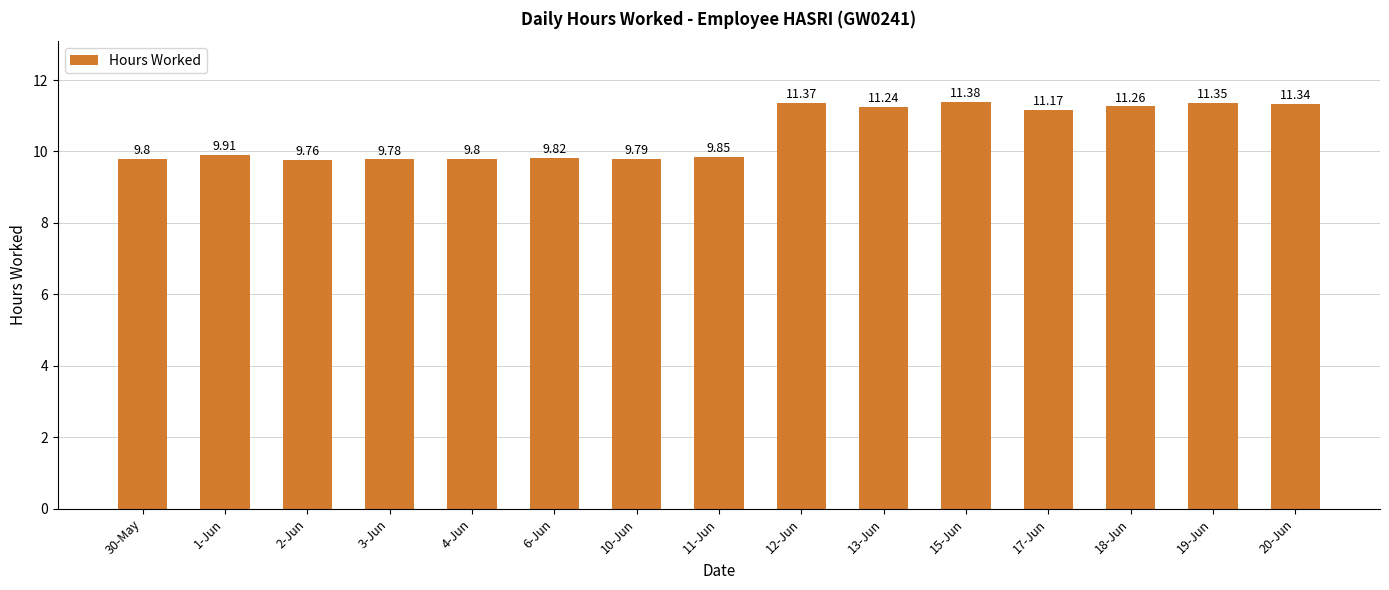

What is the change in value from 3-Jun to 19-Jun?

+1.6